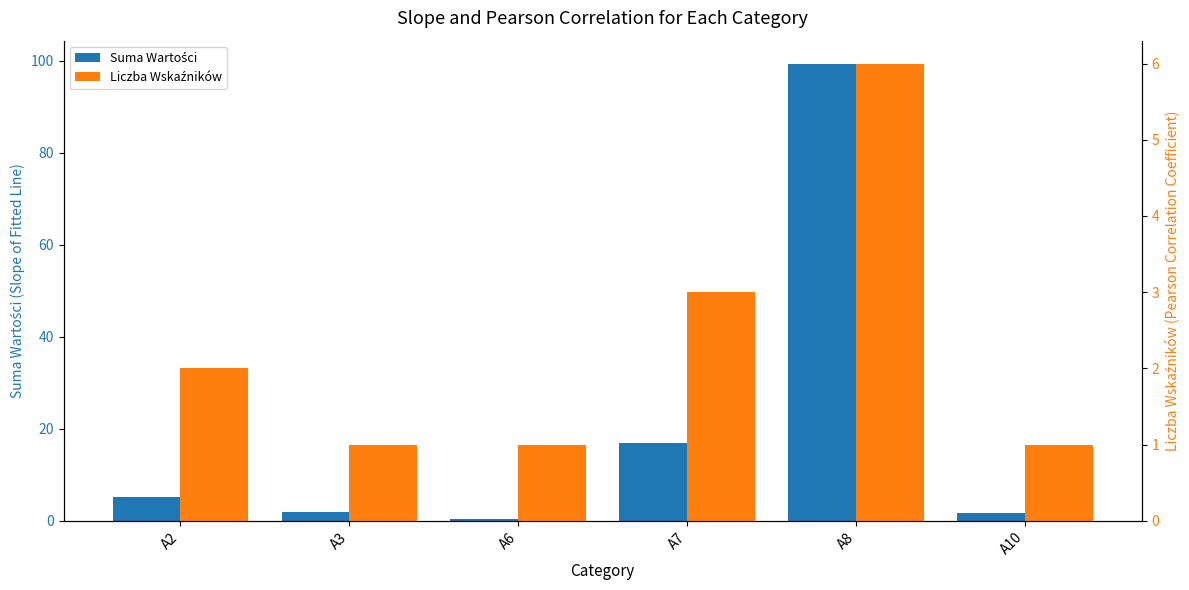

Rank the categories by Liczba Wskaźników value from highest to lowest.

A8, A7, A2, A3, A6, A10